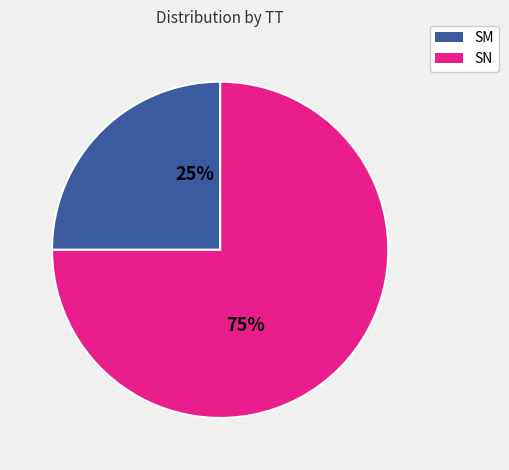

Which has a higher value, SN or SM?

SN